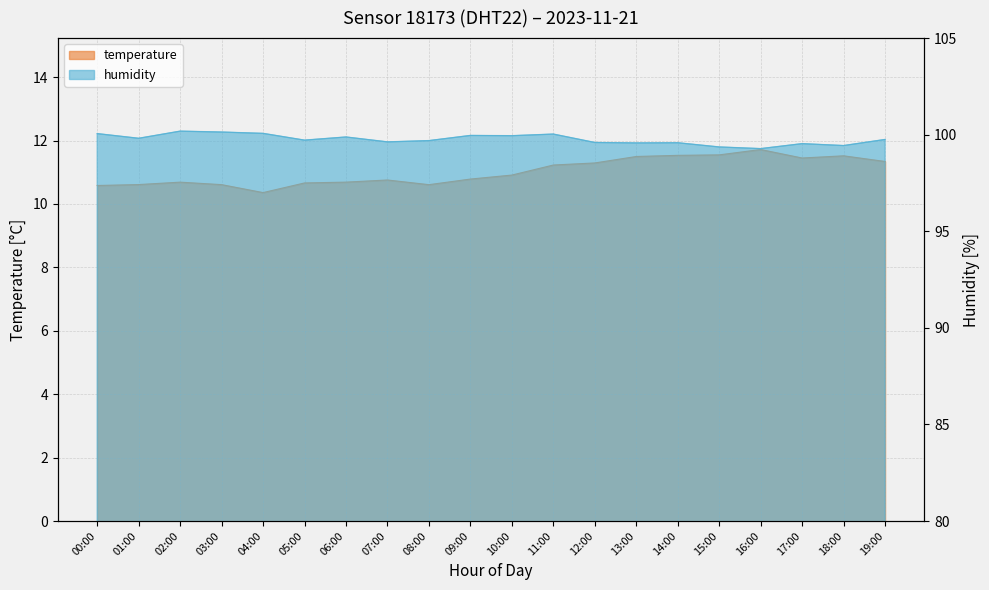

At which category does the data reach its first local peak?

02:00